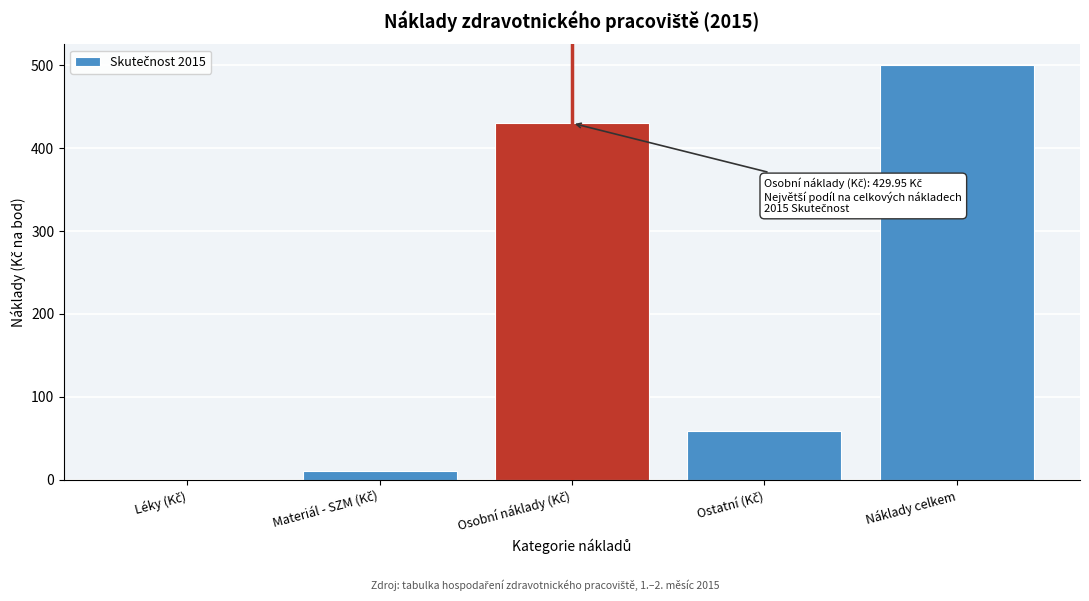

Is it true that the value at Náklady celkem is 500.0?

True